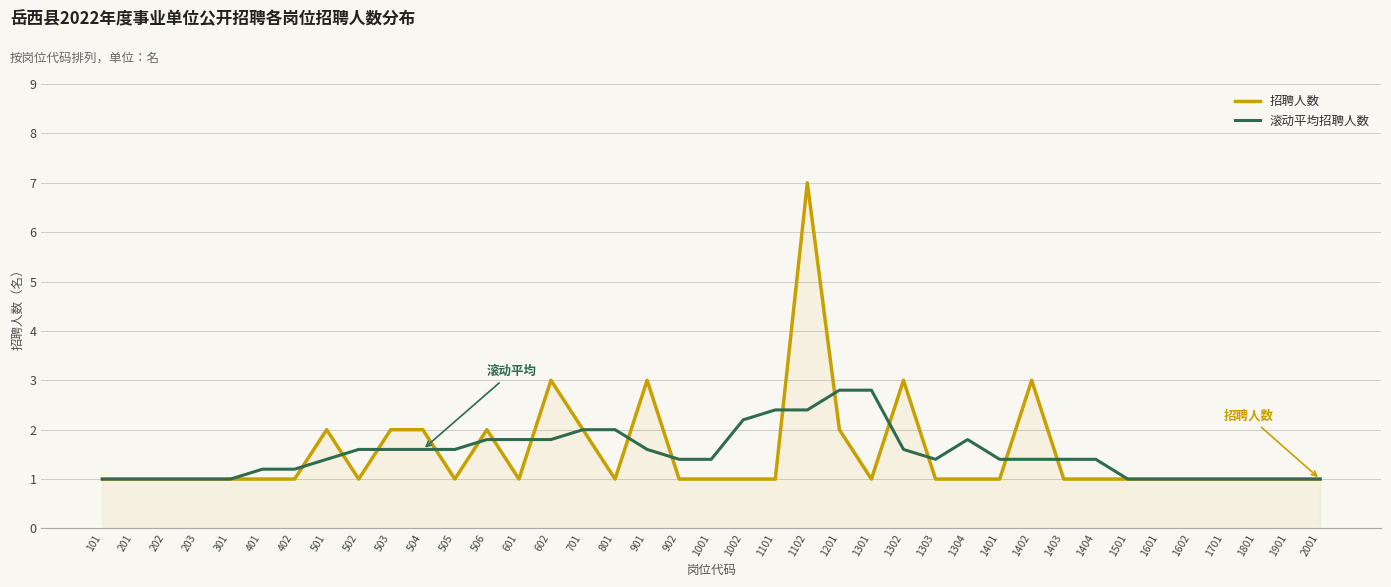

Is the value of 滚动平均招聘人数 at 1302 greater than the value of 招聘人数 at 1501?

Yes